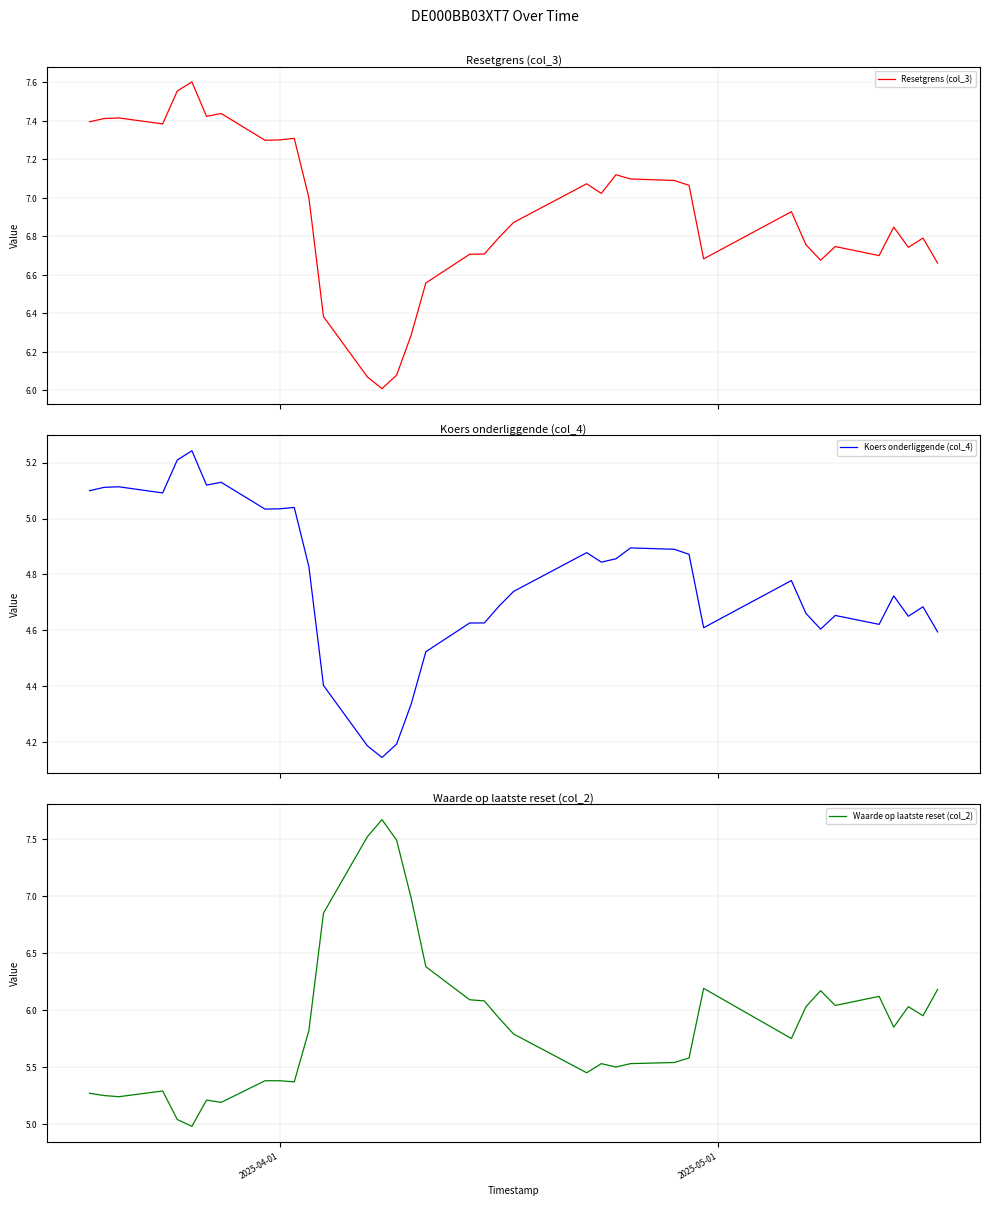

What is the minimum value for Resetgrens (col_3)?

6.0